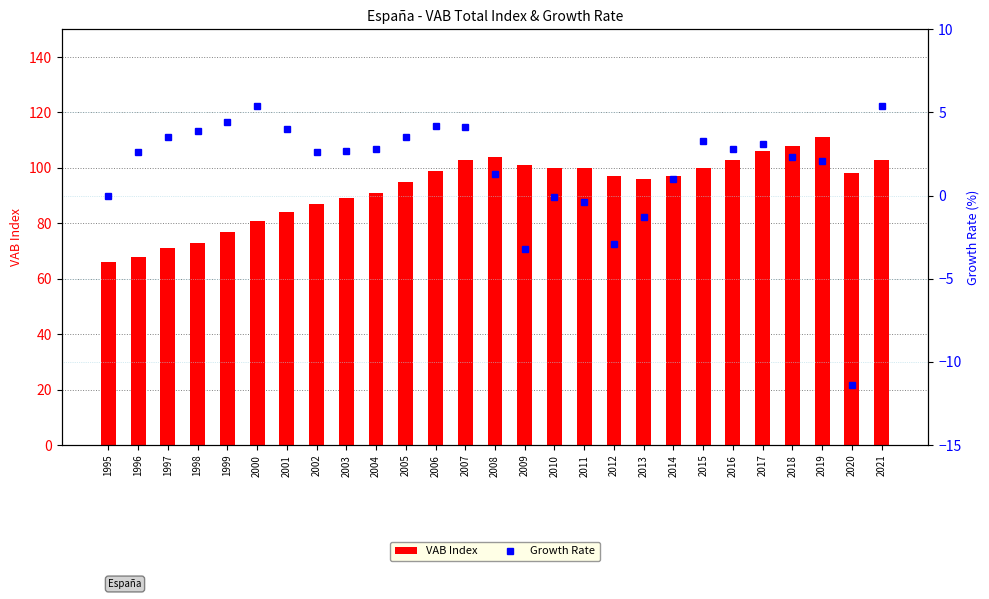

Is it true that Growth Rate equals 0.8 at 2002?

False